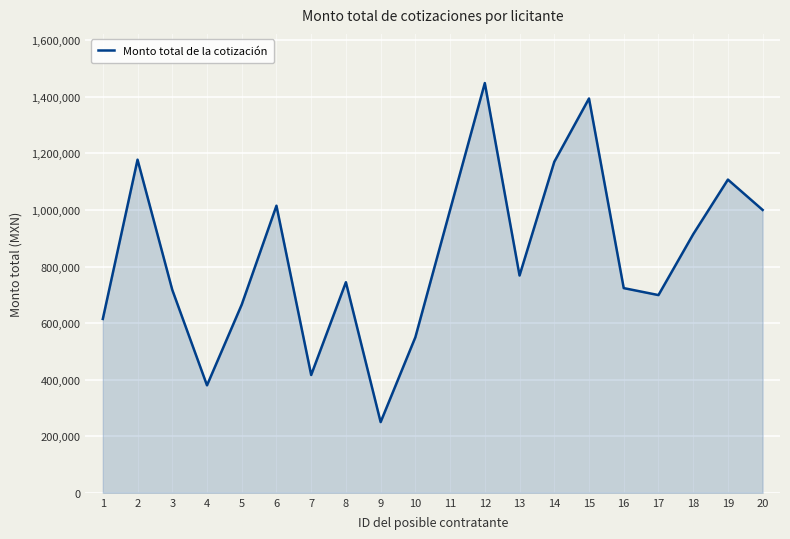

What is the change in value from 8 to 13?

+23714.0